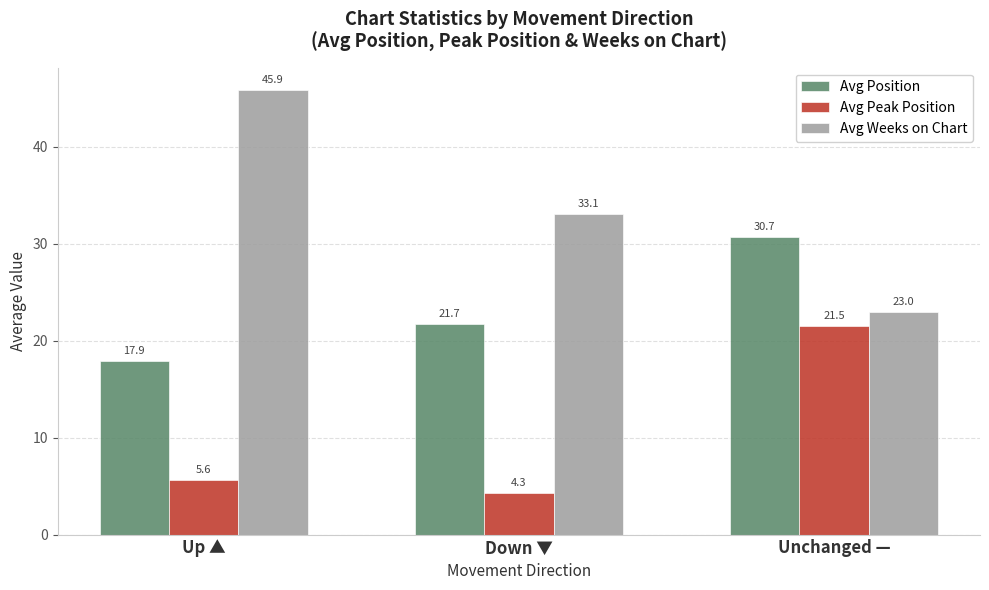

Rank the series by their maximum value, from highest to lowest.

Avg Weeks on Chart, Avg Position, Avg Peak Position